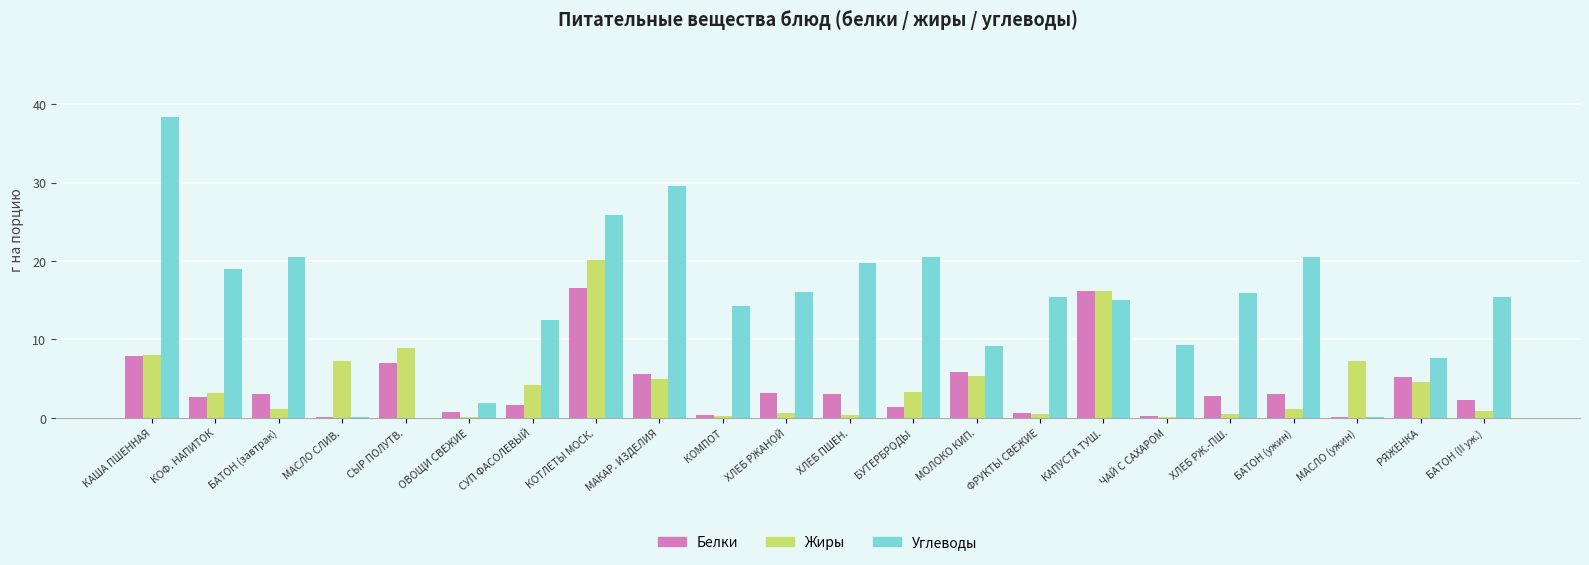

At which category is the sum across all series the highest?

КОТЛЕТЫ МОСК.